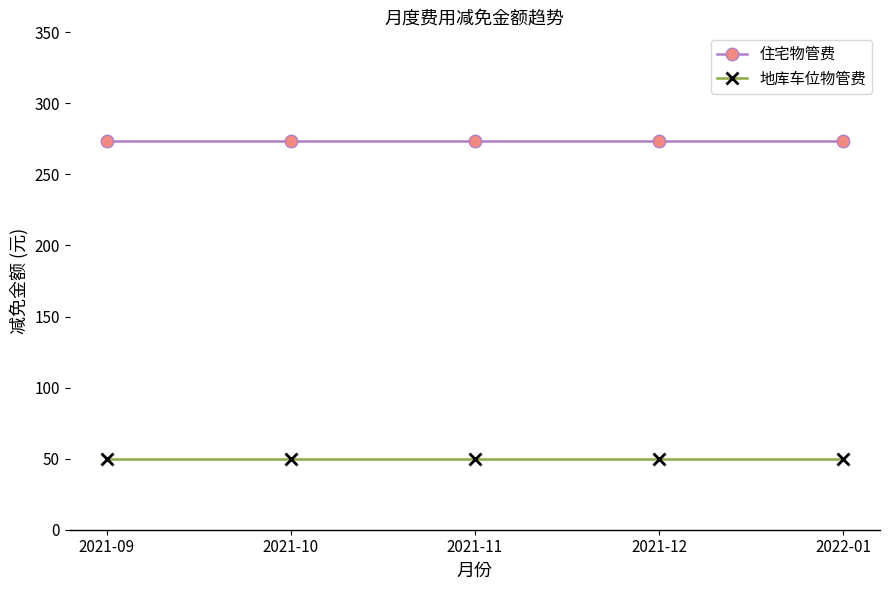

Reading left to right, list all the values displayed in this chart.

住宅物管费: 273.4	273.4	273.4	273.4	273.4
地库车位物管费: 50.0	50.0	50.0	50.0	50.0